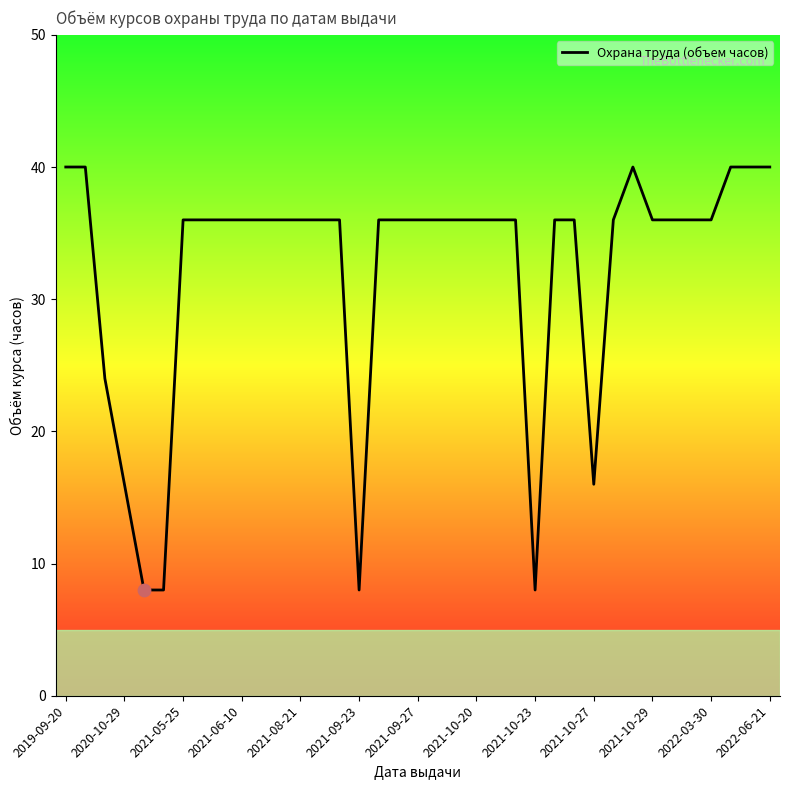

What is the difference between the maximum and minimum values?

32